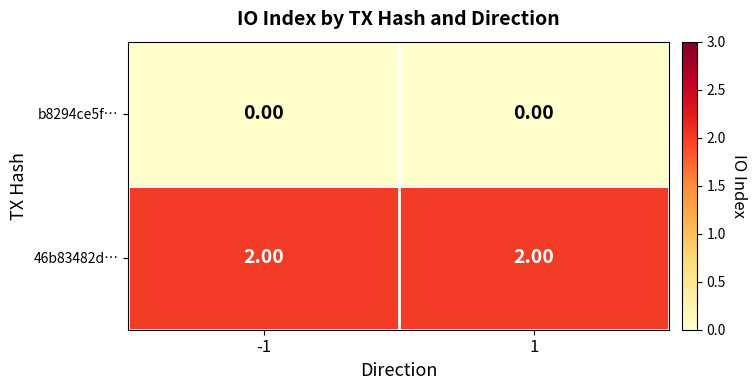

What is the sum of the 46b83482d… values at -1 and 1?

4